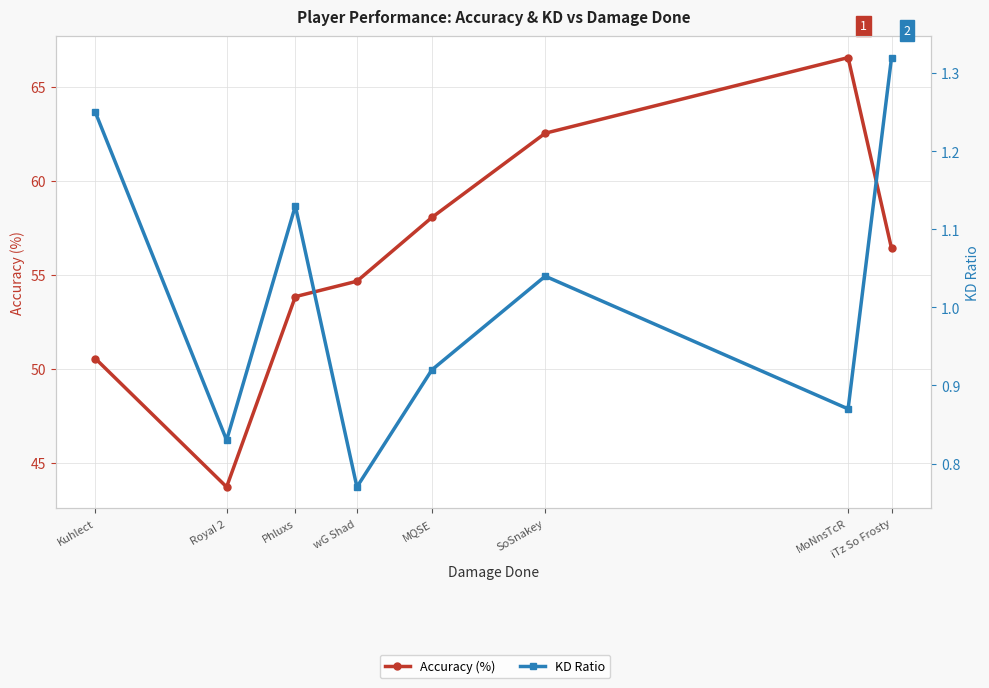

Rank the series by their maximum value, from lowest to highest.

KD Ratio, Accuracy (%)